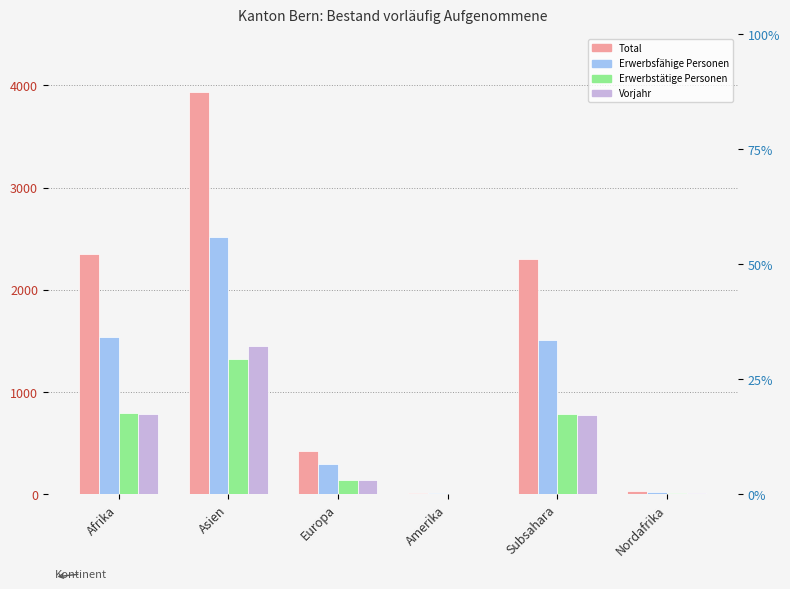

Is the value of Erwerbsfähige at Subsahara greater than the value of Total at Afrika?

No